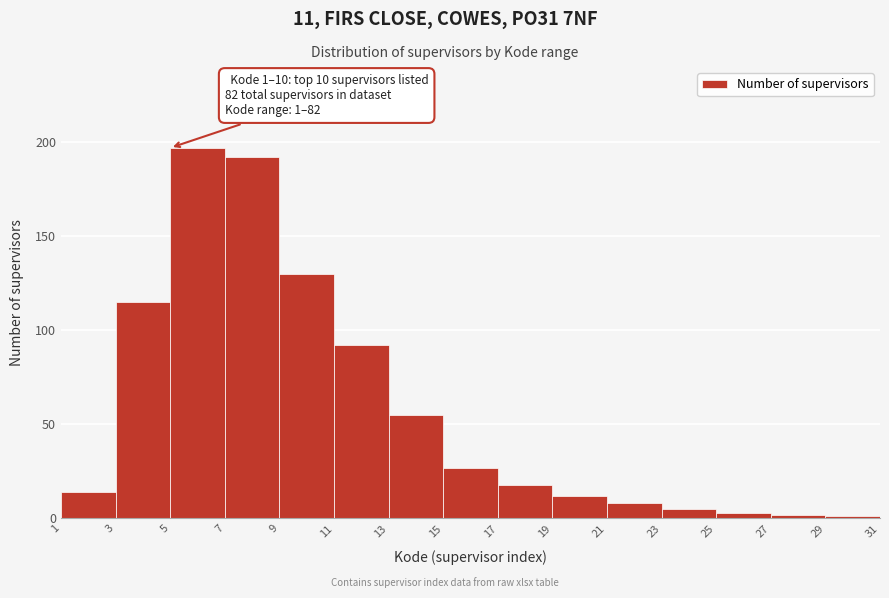

Which range on the x-axis has the tallest bar?

5 to 7